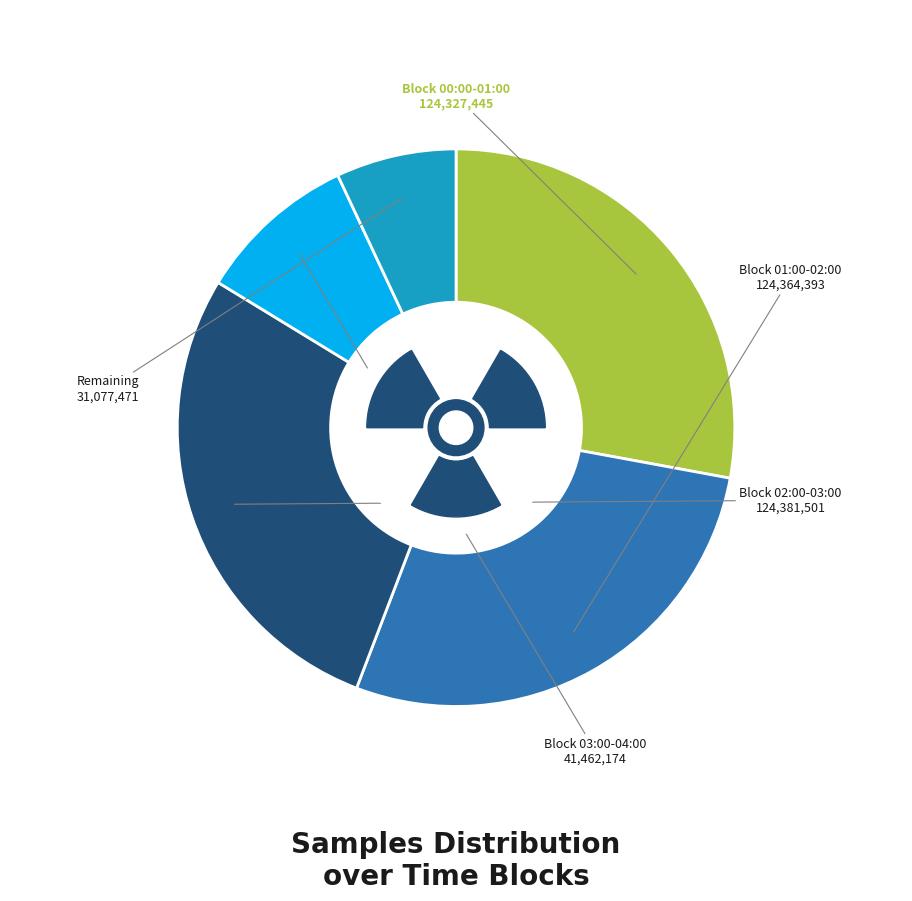

The 00:19 slice represents 22% of the pie. True or false?

False